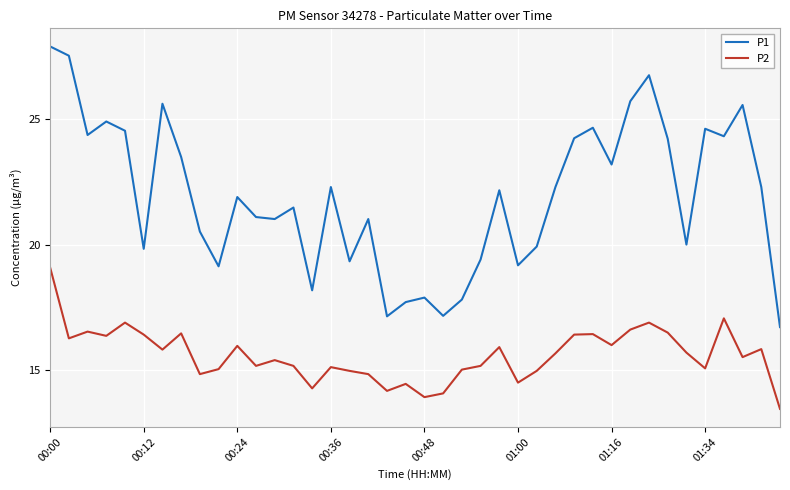

What is the minimum value shown in the chart?

13.4